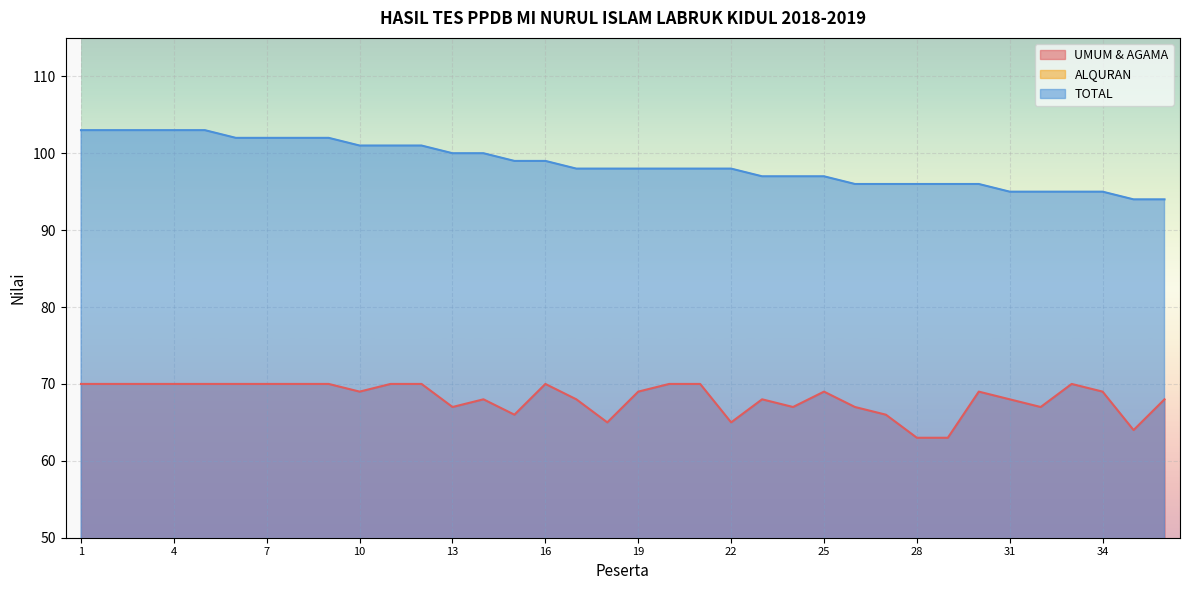

Reading right to left, transcribe all the data shown in this chart.

UMUM & AGAMA: 36=68	35=64	34=69	33=70	32=67	31=68	30=69	29=63	28=63	27=66	26=67	25=69	24=67	23=68	22=65	21=70	20=70	19=69	18=65	17=68	16=70	15=66	14=68	13=67	12=70	11=70	10=69	9=70	8=70	7=70	6=70	5=70	4=70	3=70	2=70	1=70
ALQURAN: 36=26	35=30	34=26	33=25	32=28	31=27	30=27	29=33	28=33	27=30	26=29	25=28	24=30	23=29	22=33	21=28	20=28	19=29	18=33	17=30	16=29	15=33	14=32	13=33	12=31	11=31	10=32	9=32	8=32	7=32	6=32	5=33	4=33	3=33	2=33	1=33
TOTAL: 36=94	35=94	34=95	33=95	32=95	31=95	30=96	29=96	28=96	27=96	26=96	25=97	24=97	23=97	22=98	21=98	20=98	19=98	18=98	17=98	16=99	15=99	14=100	13=100	12=101	11=101	10=101	9=102	8=102	7=102	6=102	5=103	4=103	3=103	2=103	1=103